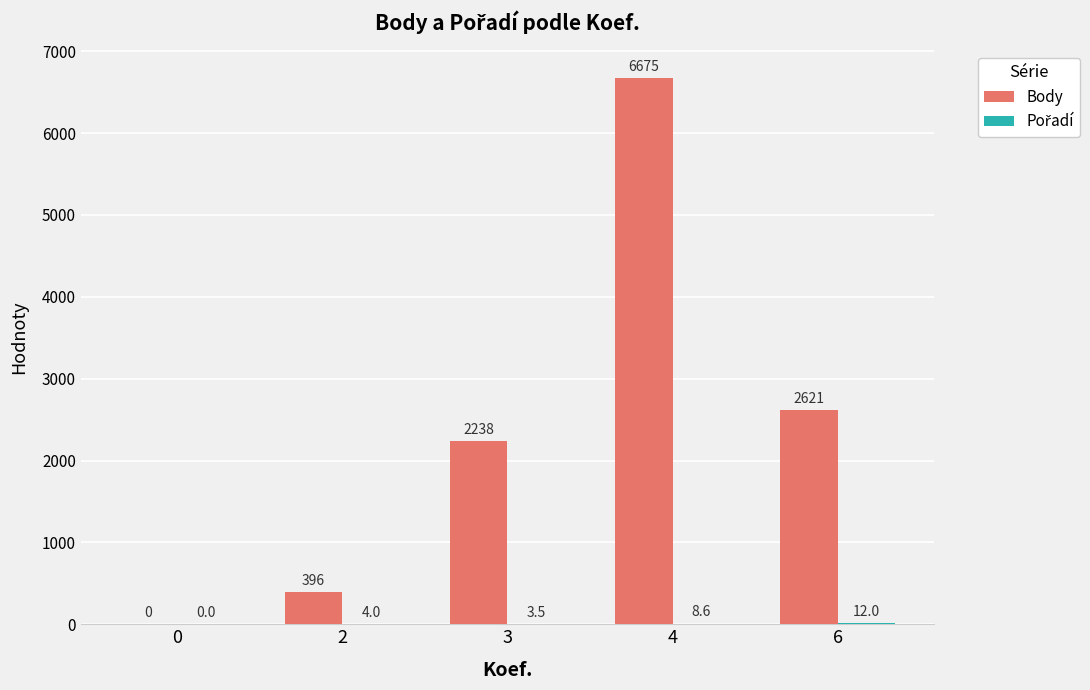

Which label corresponds to the largest value in the chart?

4